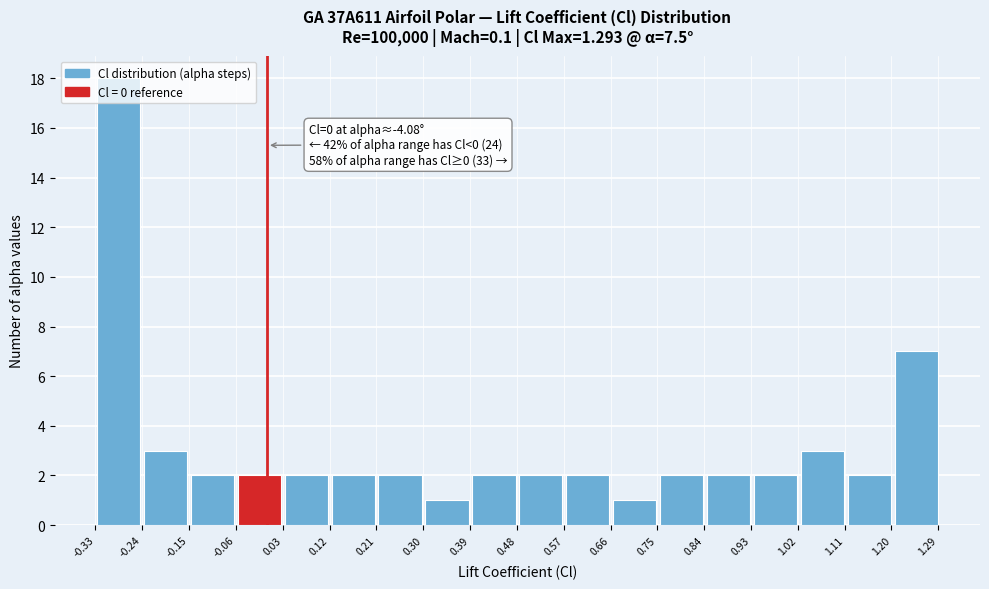

Which range on the x-axis has the tallest bar?

-0.33 to -0.24